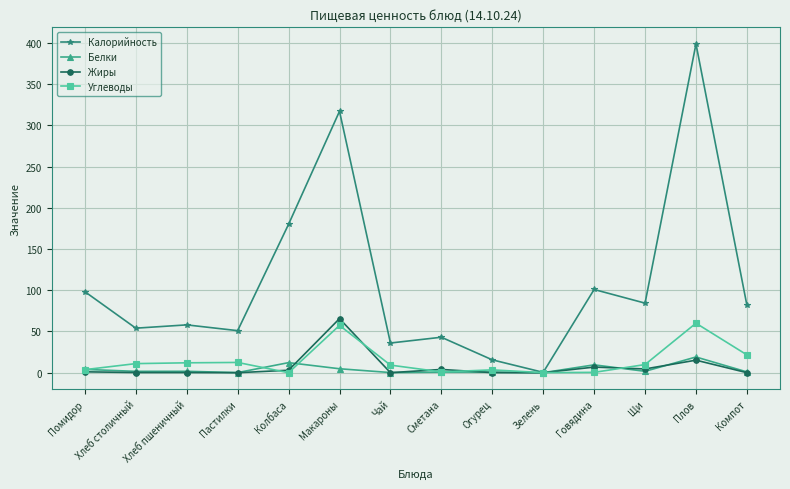

True or false: Жиры has more than 2 points higher than both neighbors.

True